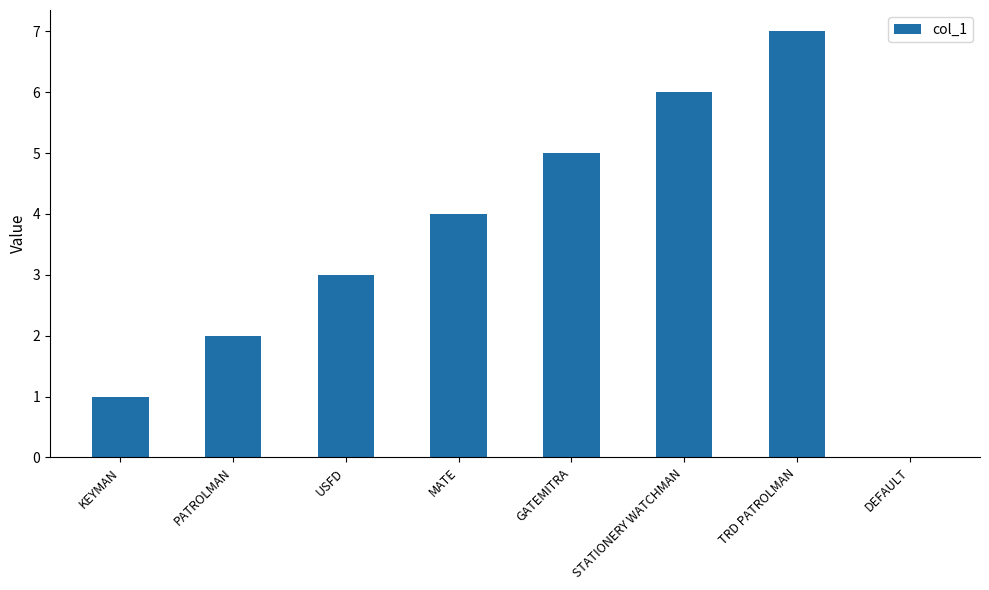

Which category has the highest value across all series?

TRD PATROLMAN